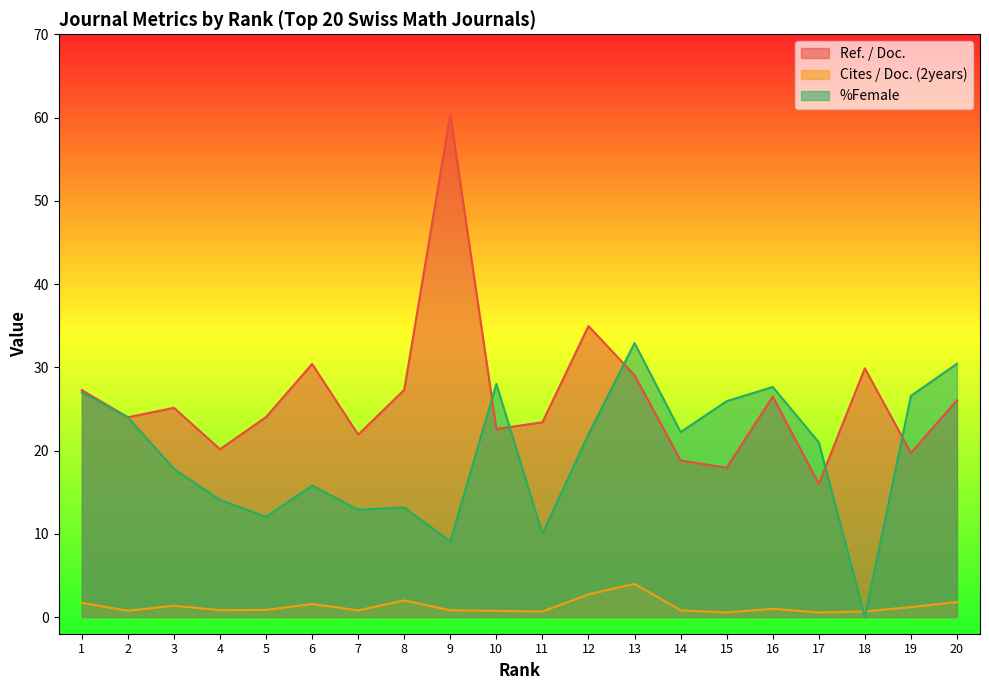

How many interior local peaks does the %Female series have?

5